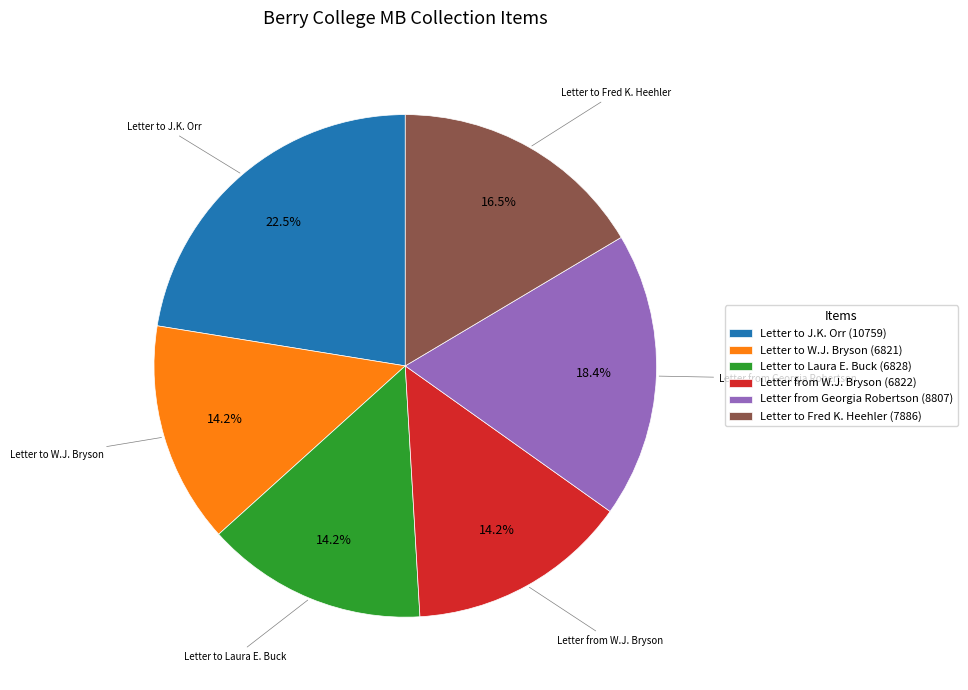

True or false: Letter to Laura E. Buck (6828) accounts for 14% of the total.

True